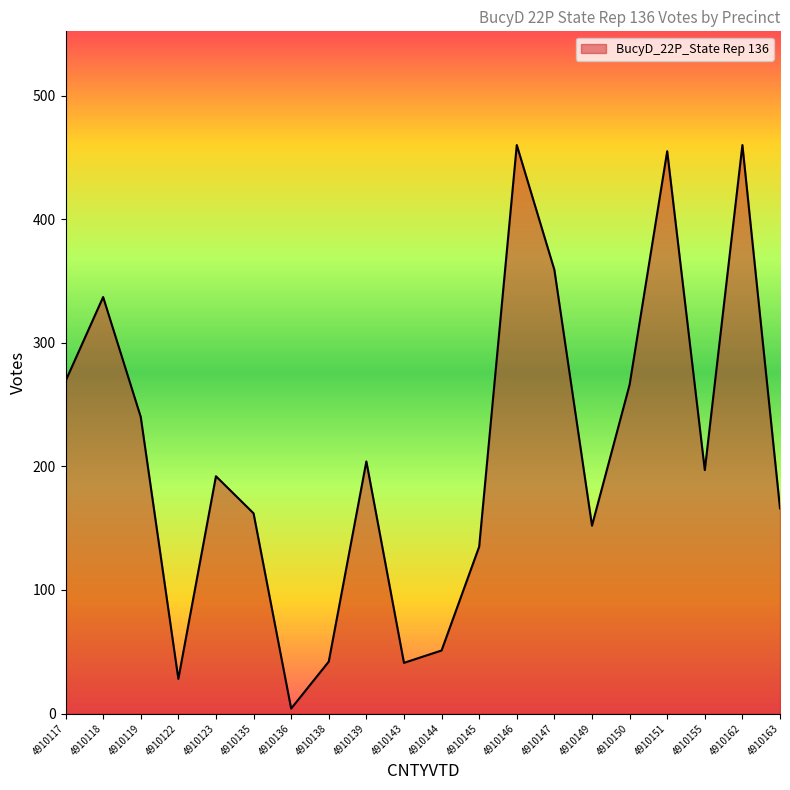

What is the change in value from 4910117 to 4910135?

-107